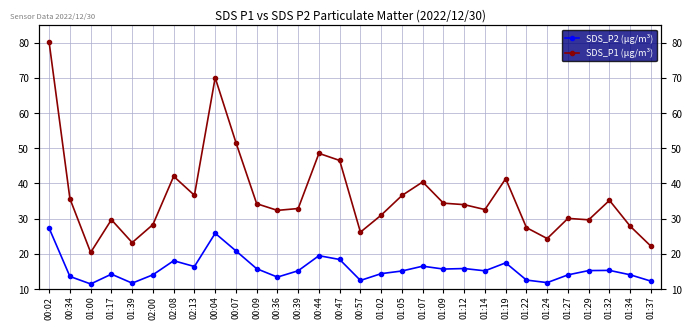

Rank the series by their average value, from highest to lowest.

SDS_P1 (μg/m³), SDS_P2 (μg/m³)